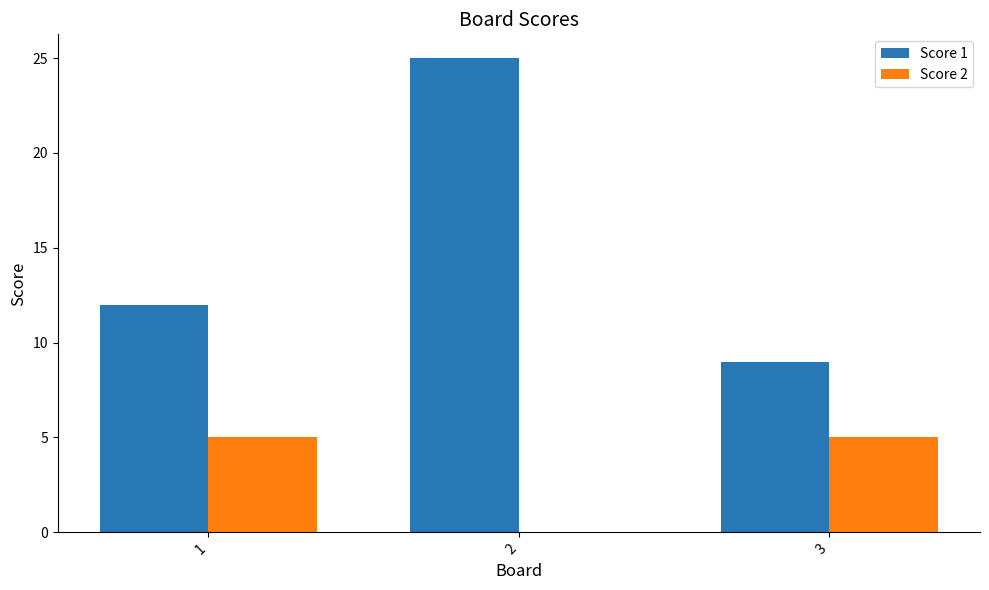

Reading right to left, what are all the values shown in this chart?

Score 1: 3=9	2=25	1=12
Score 2: 3=5	2=0	1=5